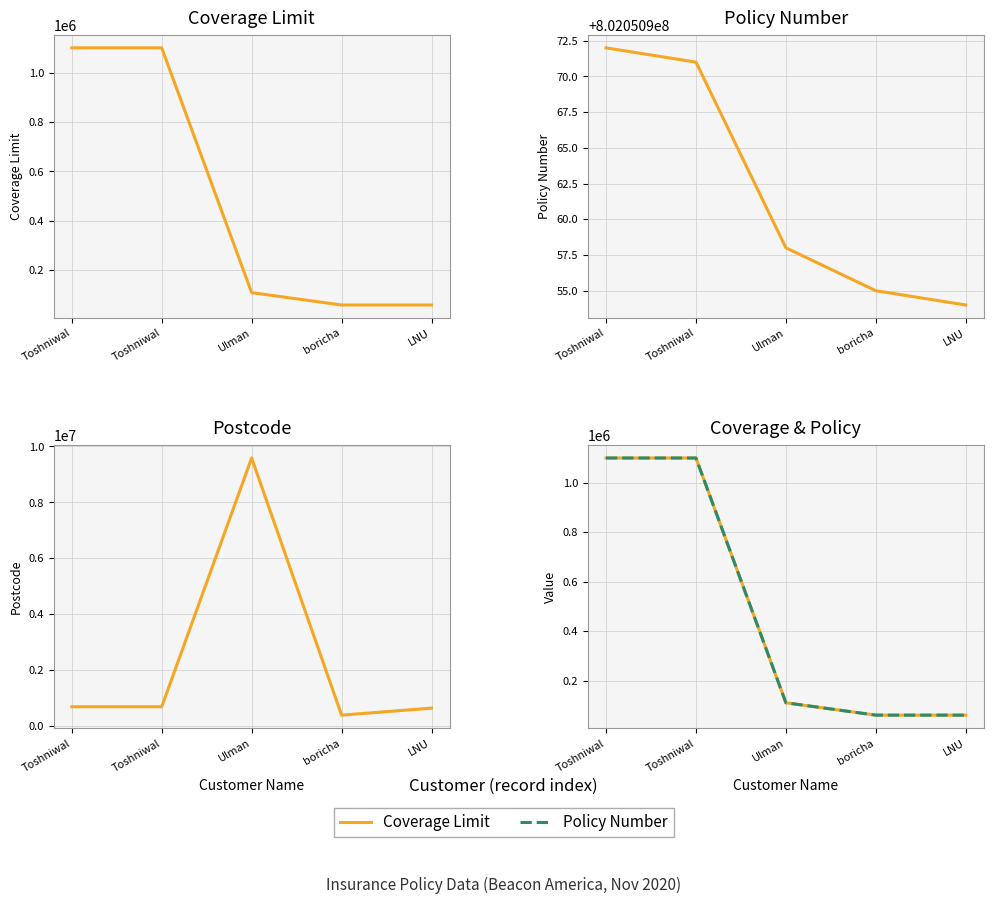

At which category is the sum across all series the highest?

Ulman